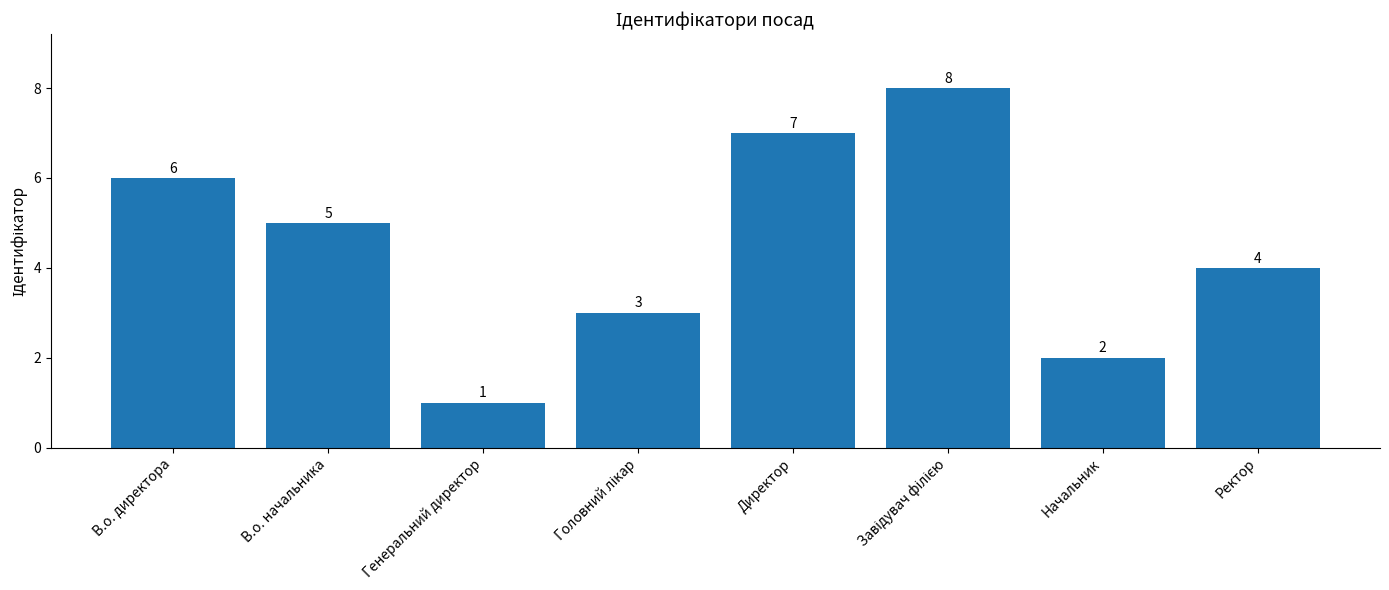

Which category has the lowest value across all series?

Генеральний директор